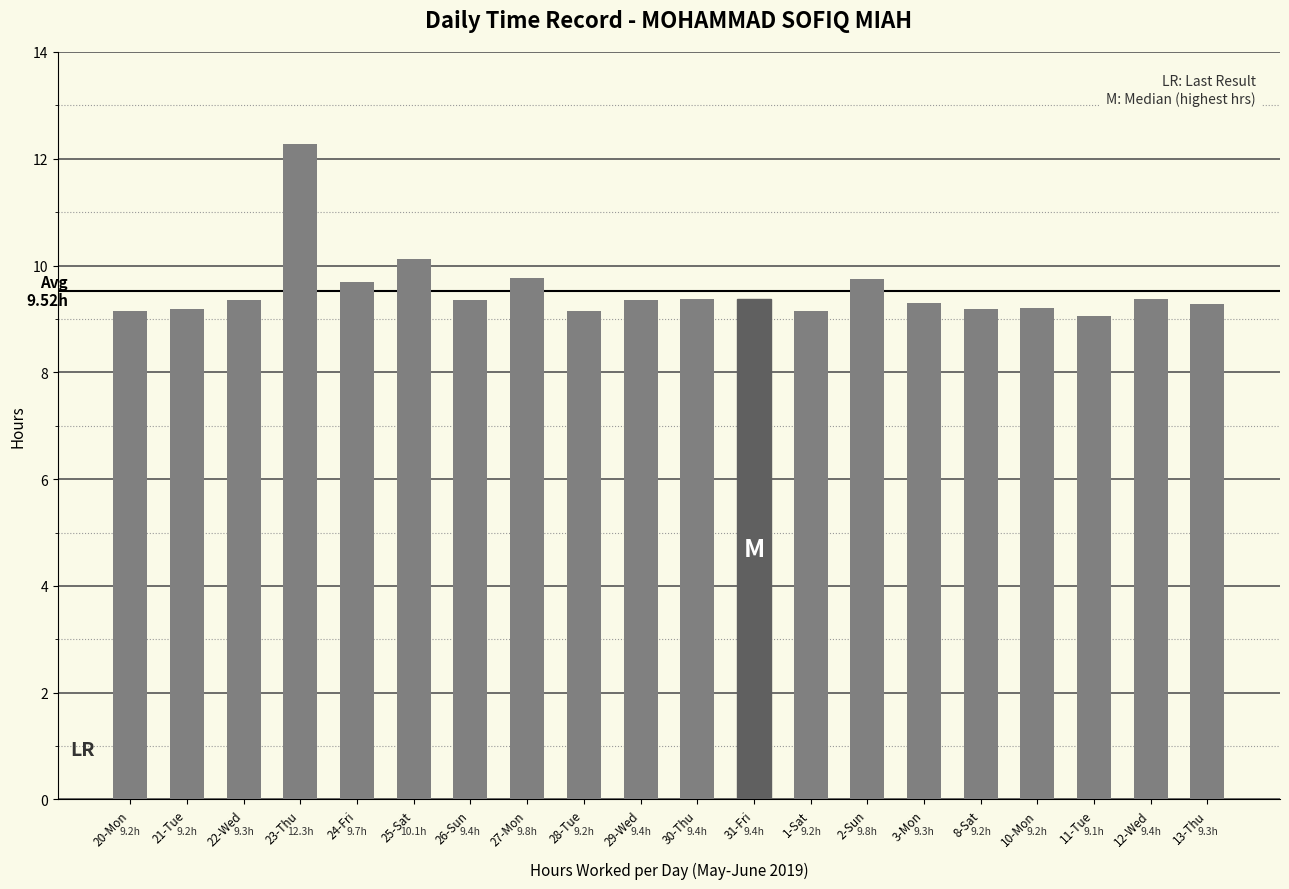

How many distinct data groups are displayed?

1